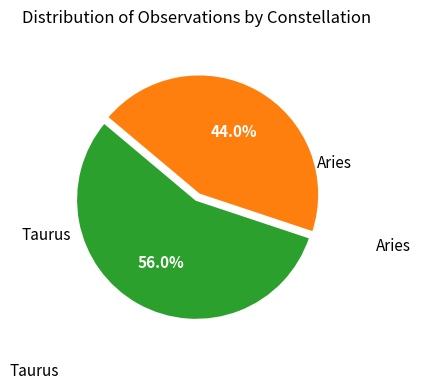

To the nearest percent, what percentage of the pie is Taurus?

44%